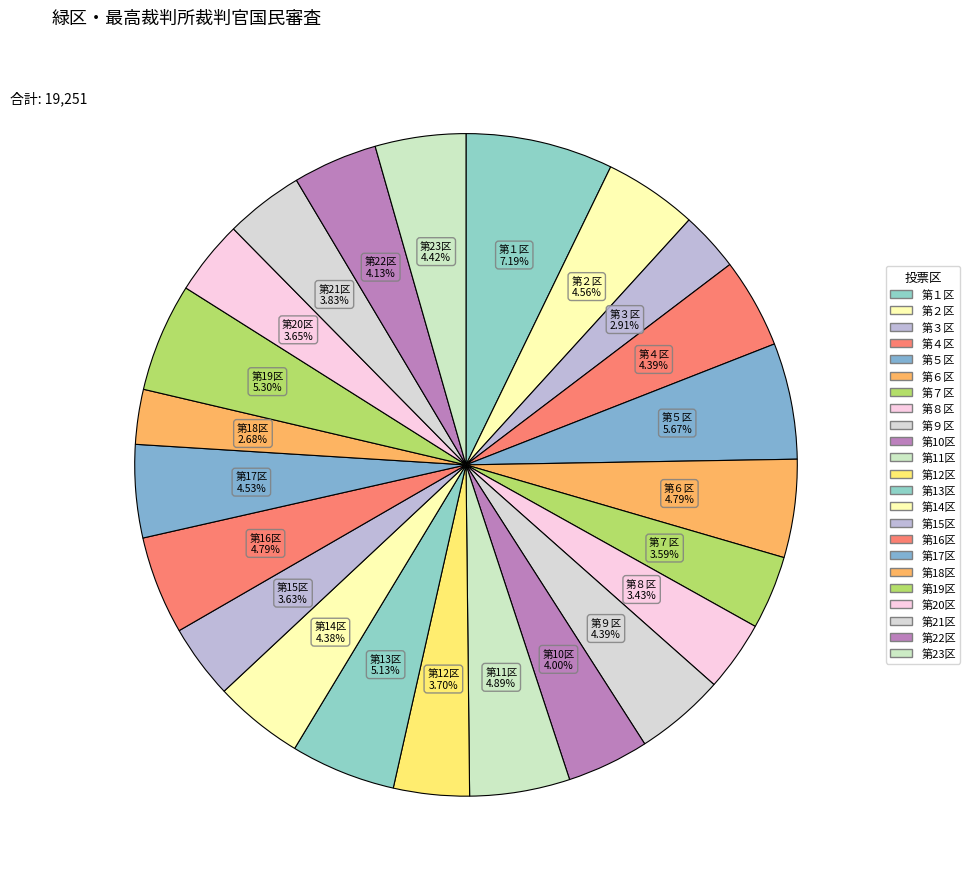

Approximately how many times larger is the value at 第23区 compared to 第９区?

1.0